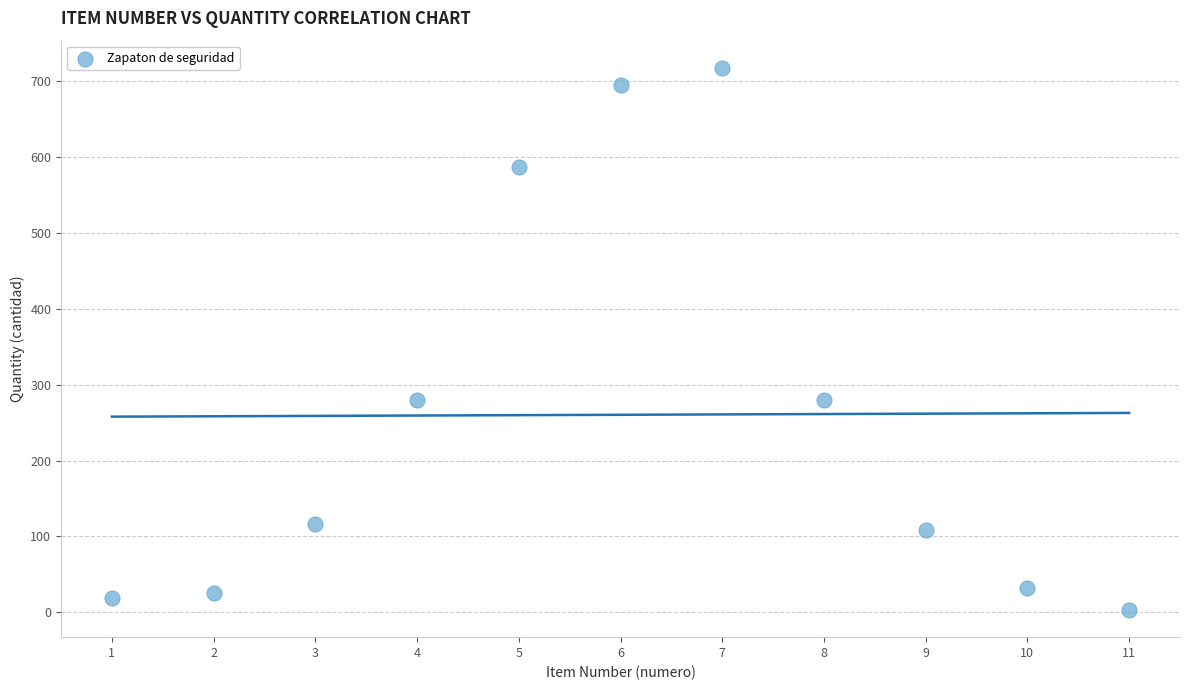

What is the range of Y values (max minus min)?

715